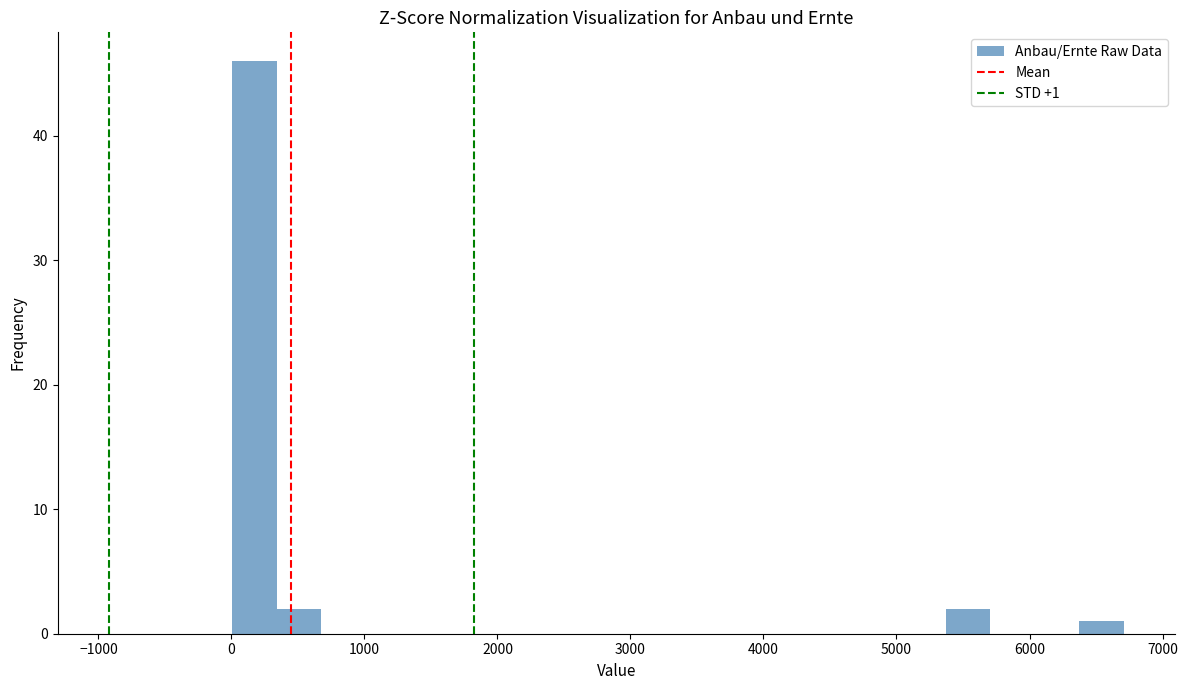

Read against the x-axis, roughly where is the centre of the tallest bar?

200